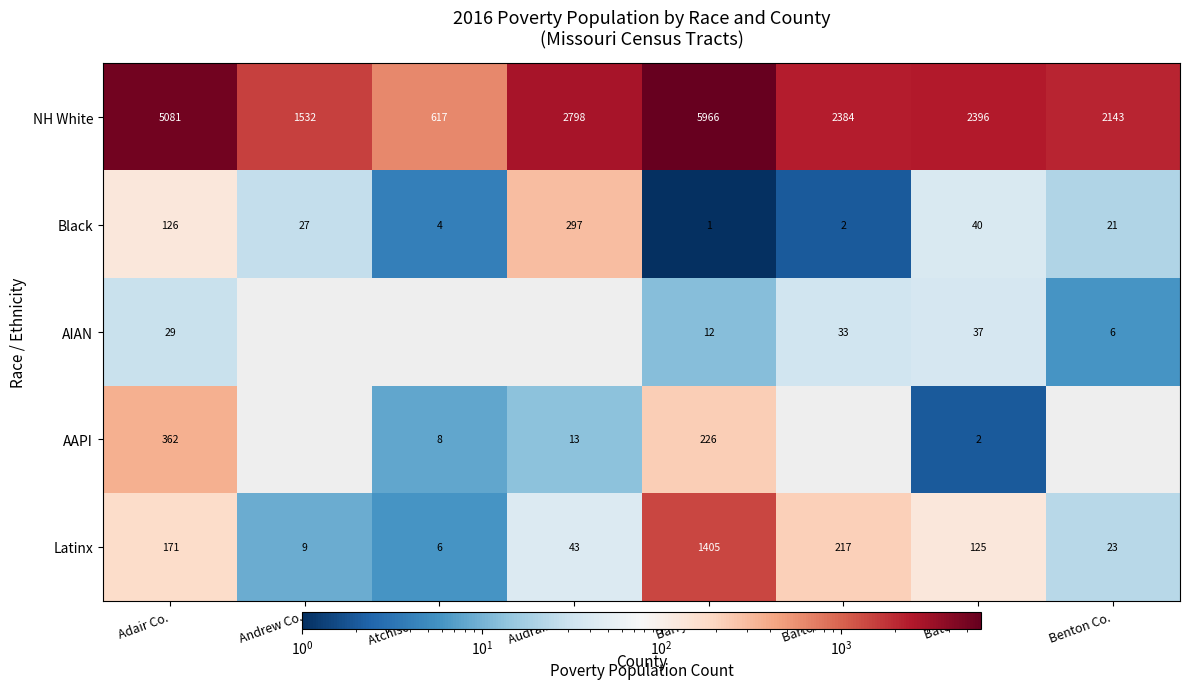

True or false: AIAN has a value of 44 at Barton Co..

False